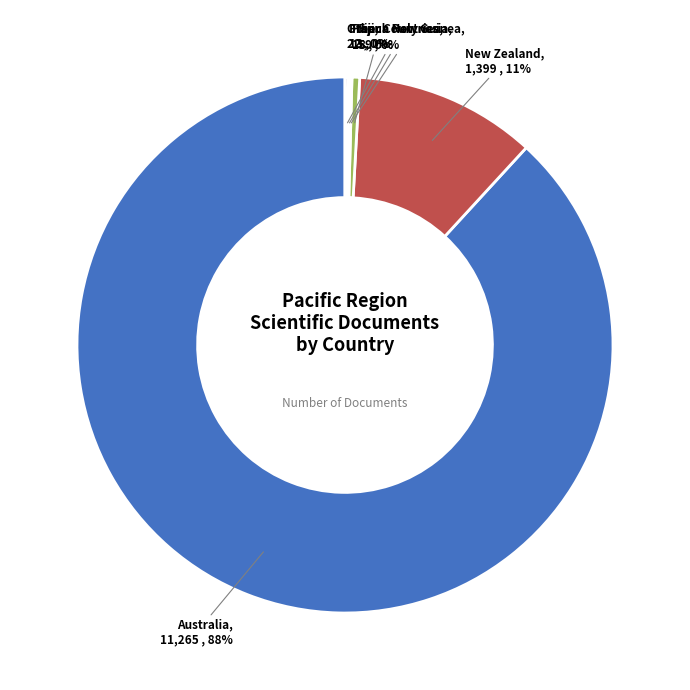

What is the majority slice?

Australia